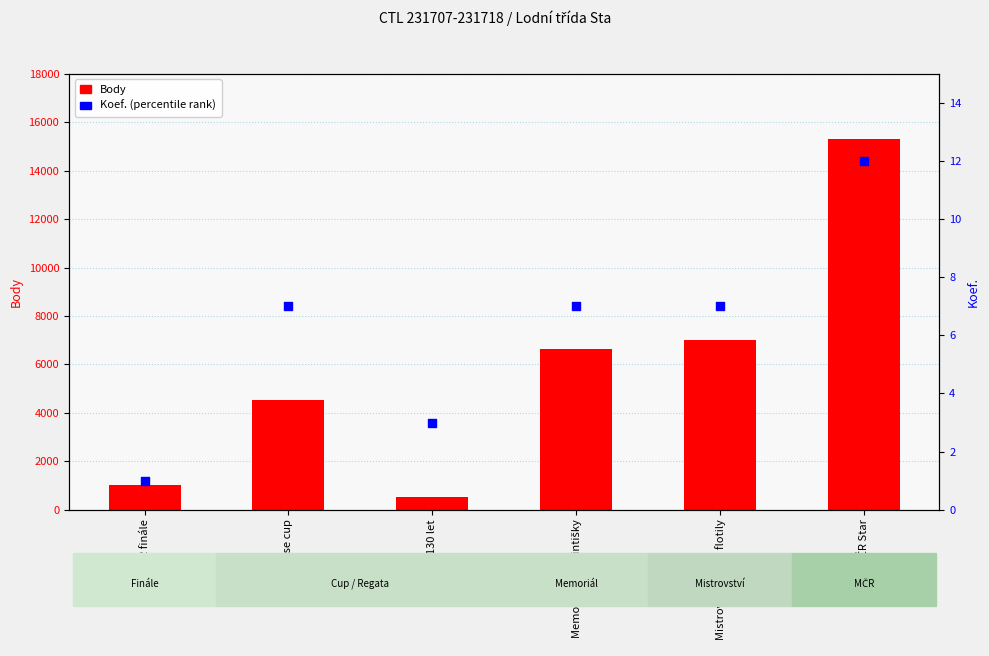

Which series has the largest Y range (max minus min)?

Body